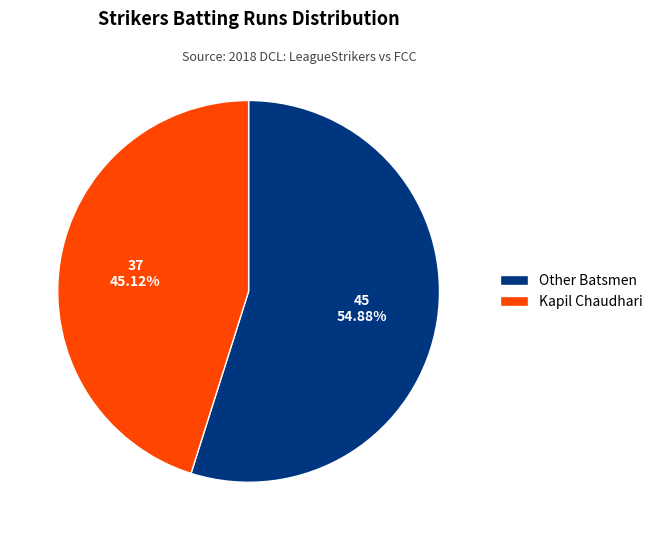

What is the ratio of the value at Other Batsmen to the value at Kapil Chaudhari?

1.2